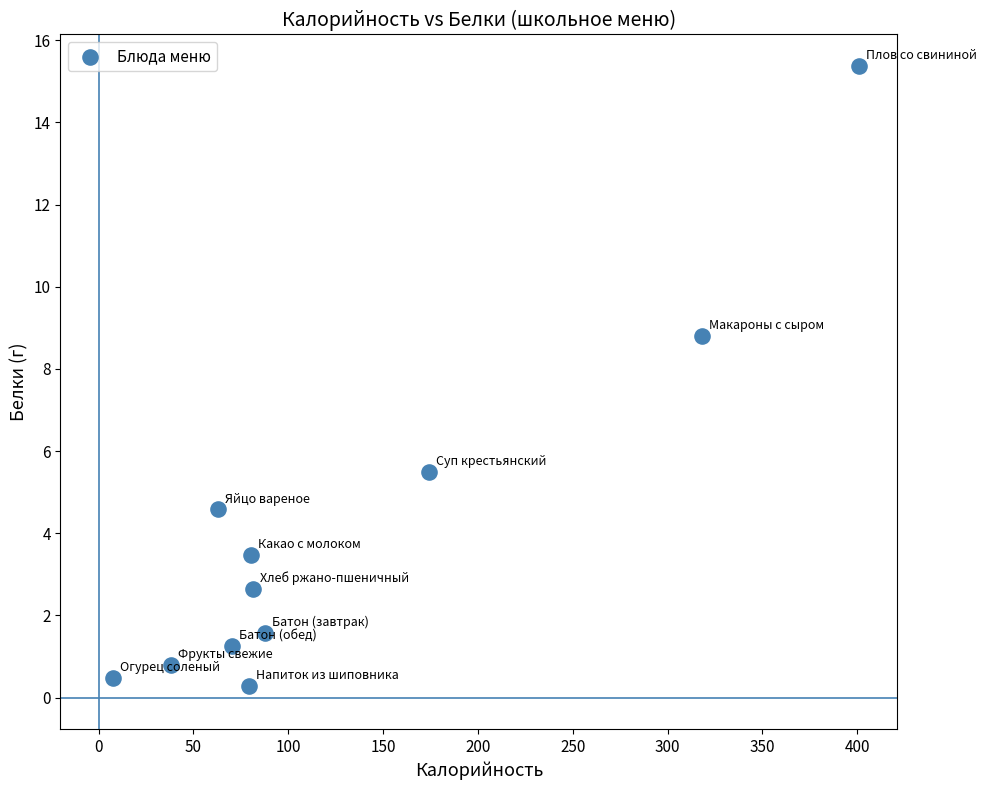

What is the average X value?

127.4